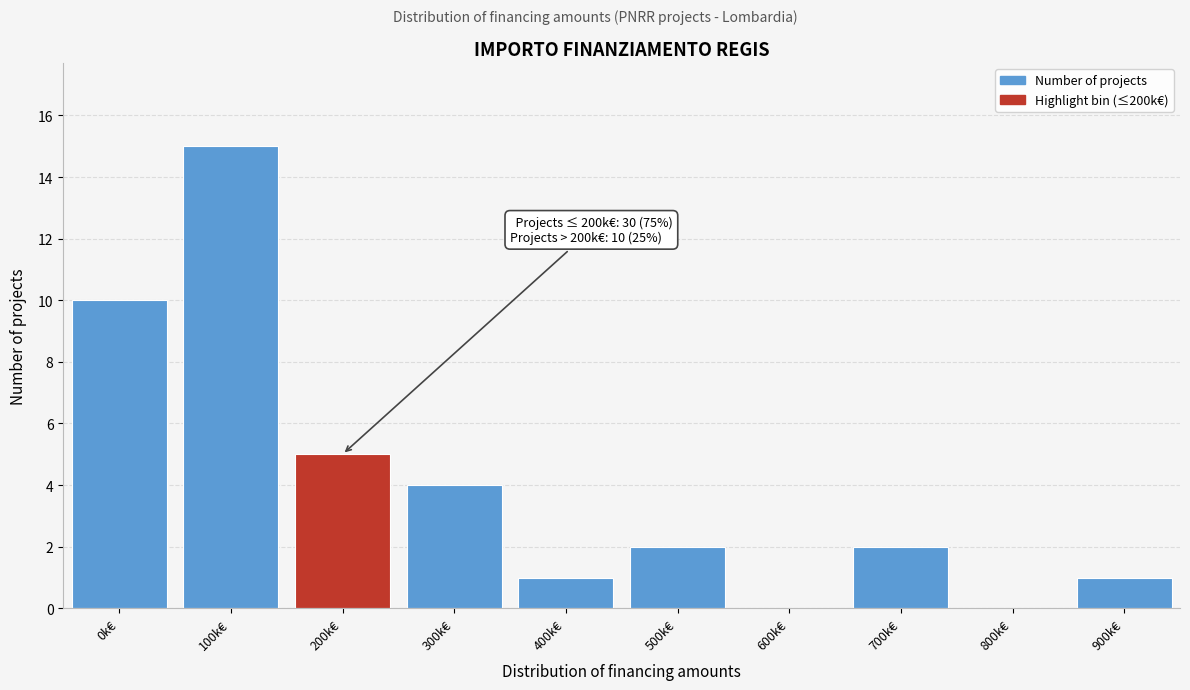

Reading right to left, list all the values displayed in this chart.

900k€=1	800k€=0	700k€=2	600k€=0	500k€=2	400k€=1	300k€=4	200k€=5	100k€=15	0k€=10